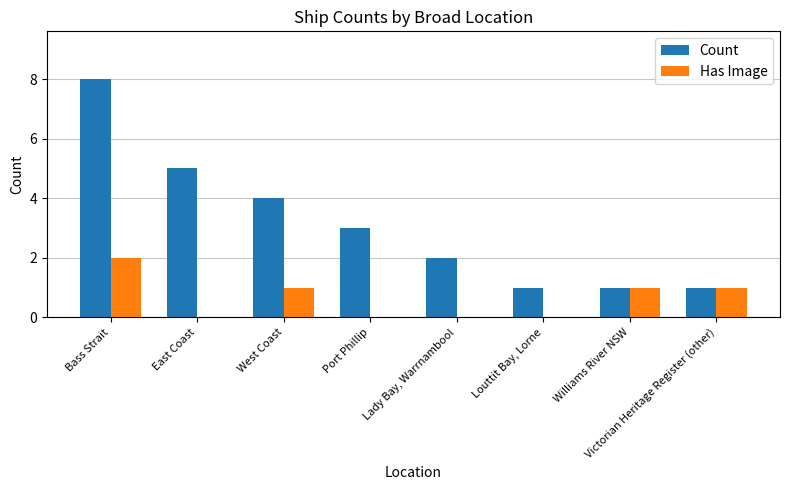

Count the number of data series in this chart.

2